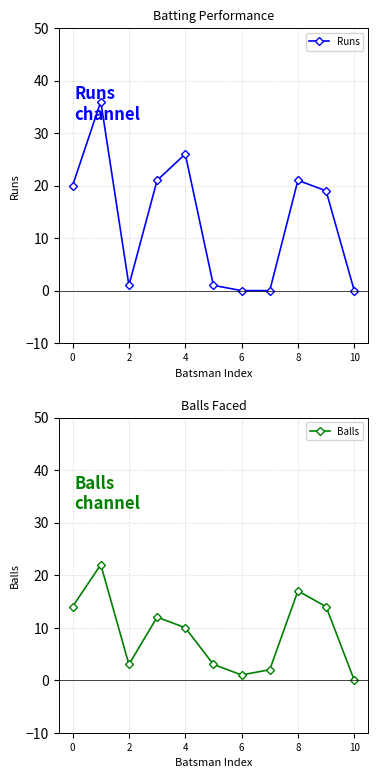

Which series has the largest total across all categories?

Runs